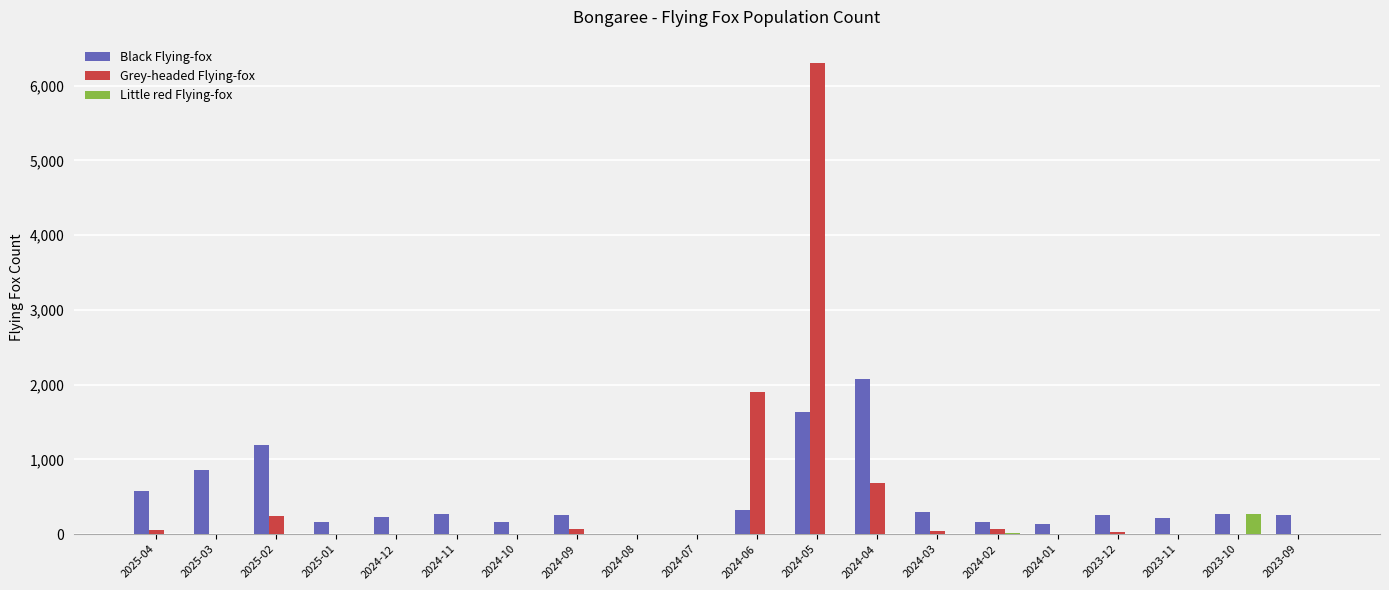

How many values in the Grey-headed Flying-fox series exceed 0?

9